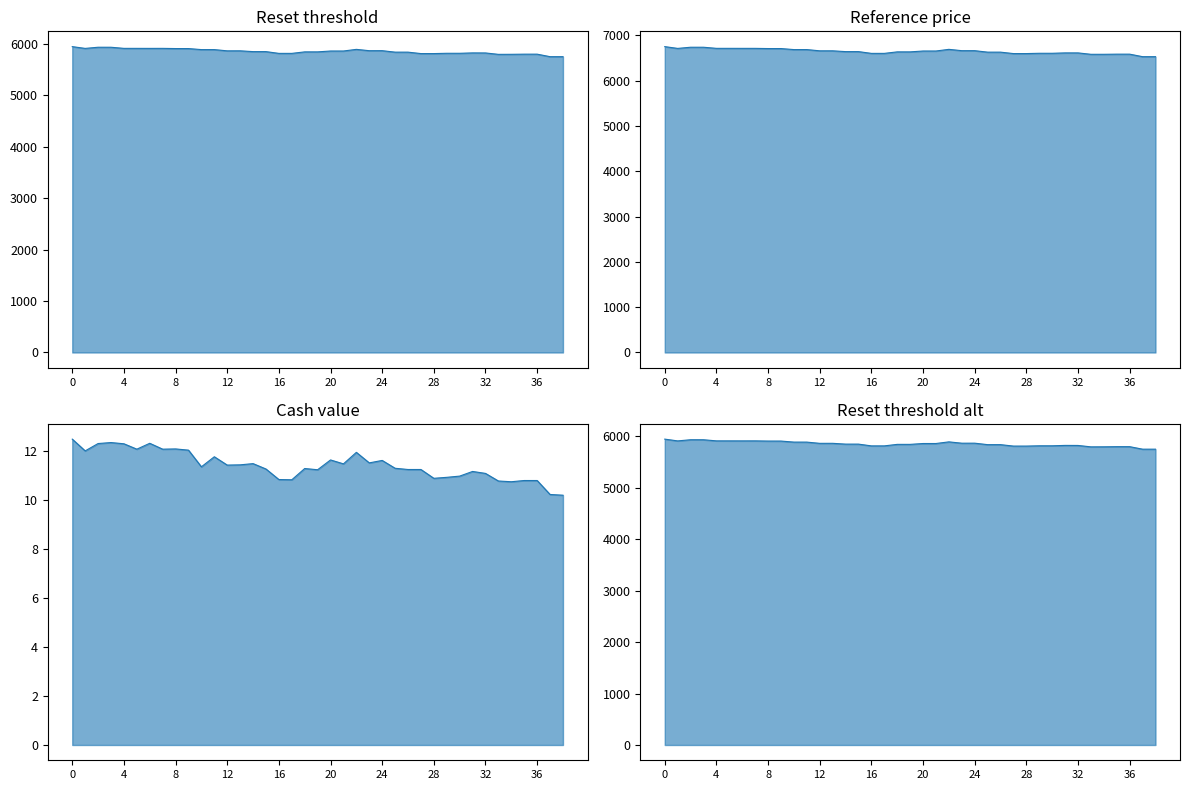

The Reference price series shows 6688.5 at 10. True or false?

True